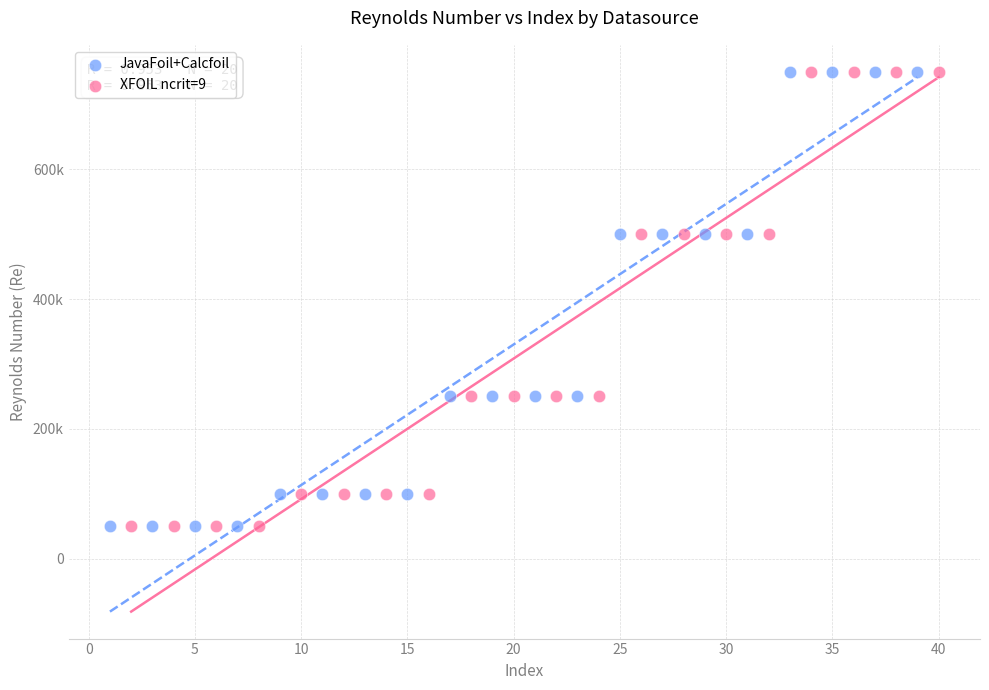

What are all the series names shown in the legend?

JavaFoil+Calcfoil, XFOIL ncrit=9